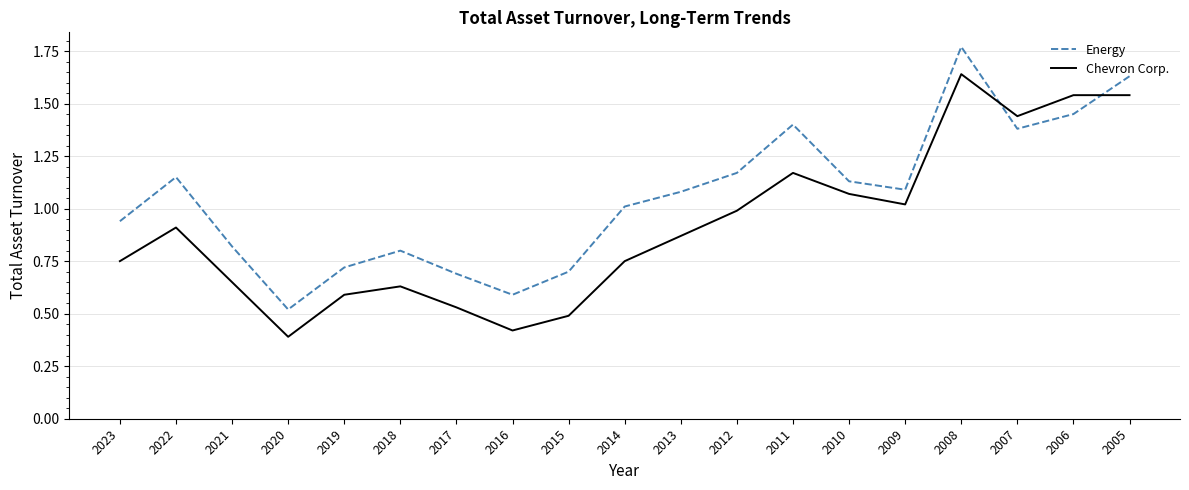

Where is the first local minimum for Chevron Corp.?

2020